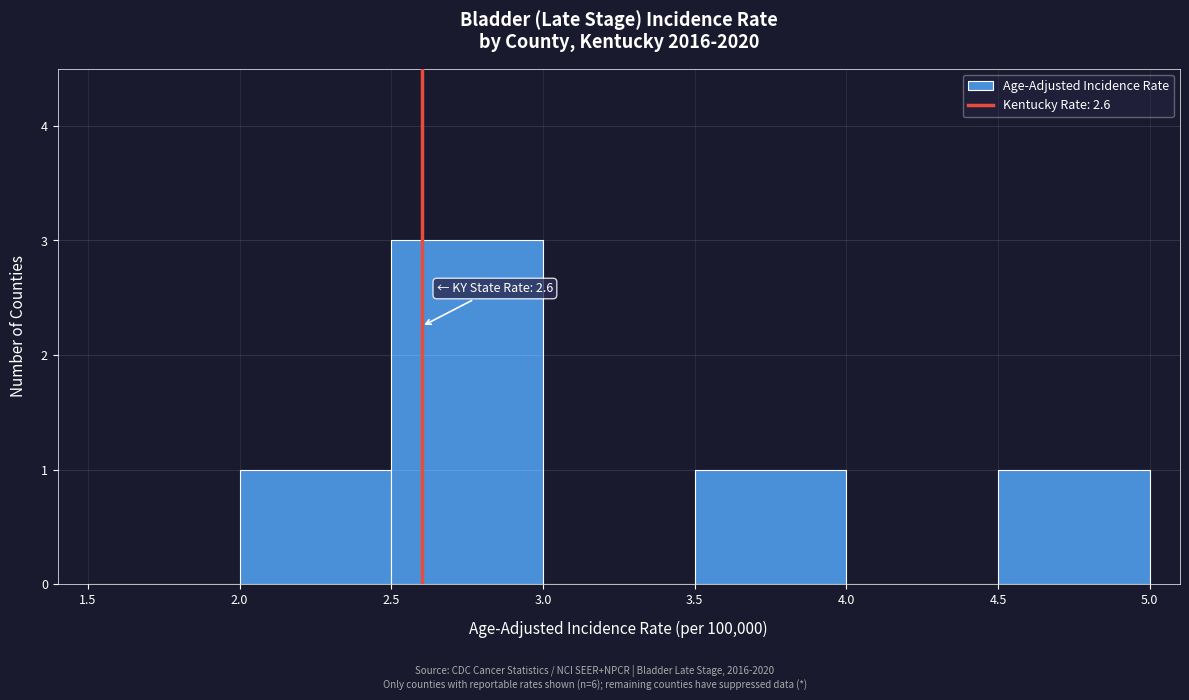

Which range on the x-axis has the tallest bar?

2.5 to 3.0